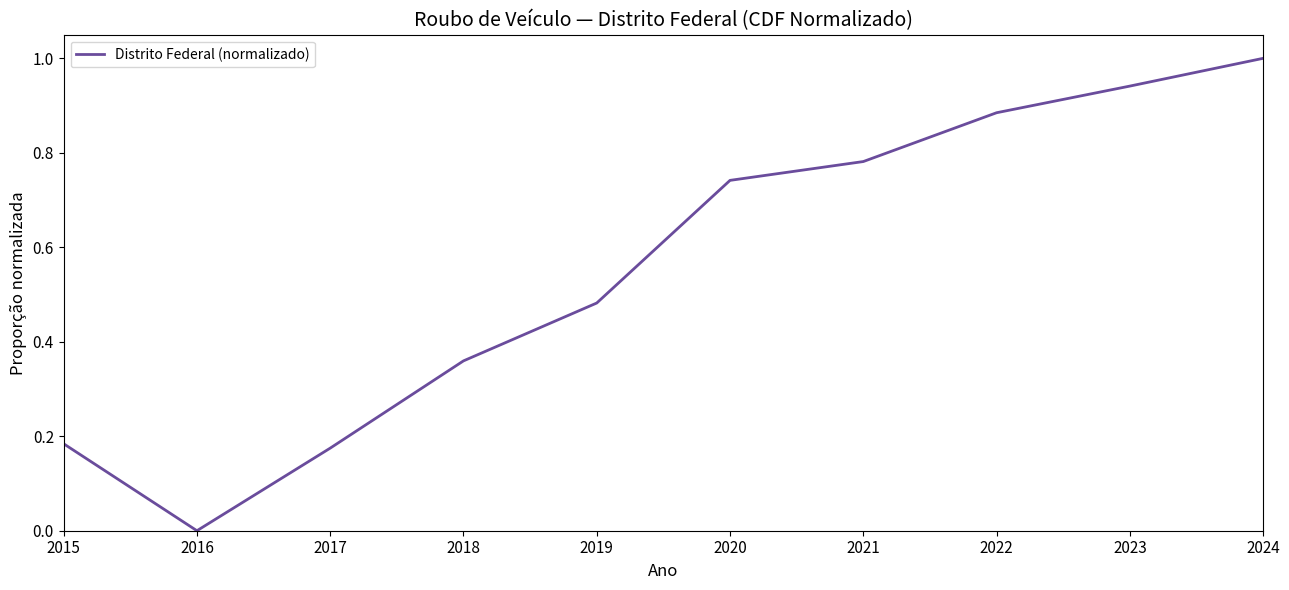

The value at 2021 is 1.3. True or false?

False